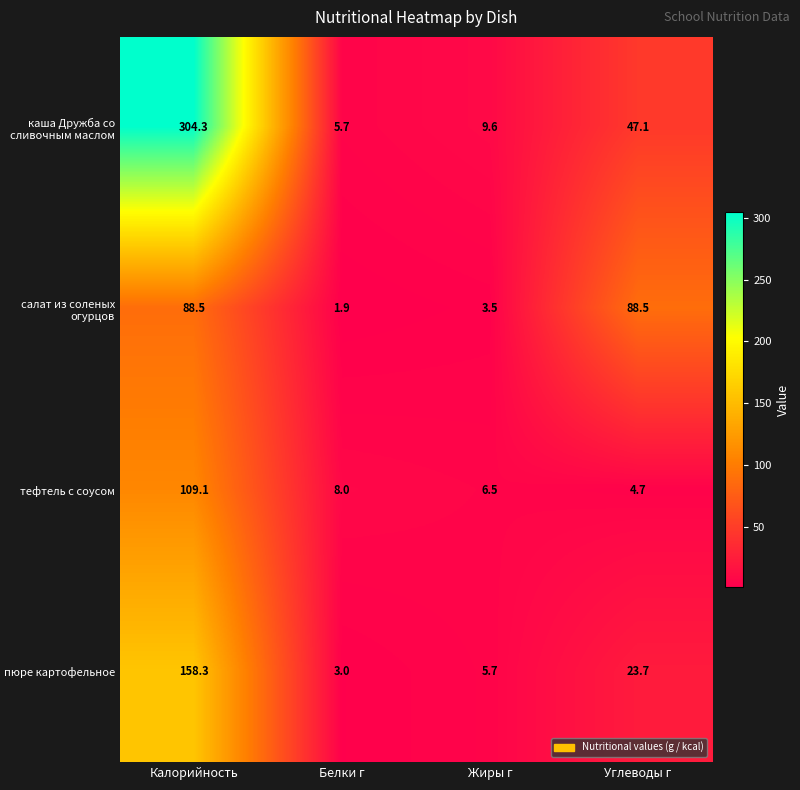

Rank the series at Углеводы г from lowest to highest value.

тефтель с соусом, пюре картофельное, каша Дружба со сливочным маслом, салат из соленых огурцов